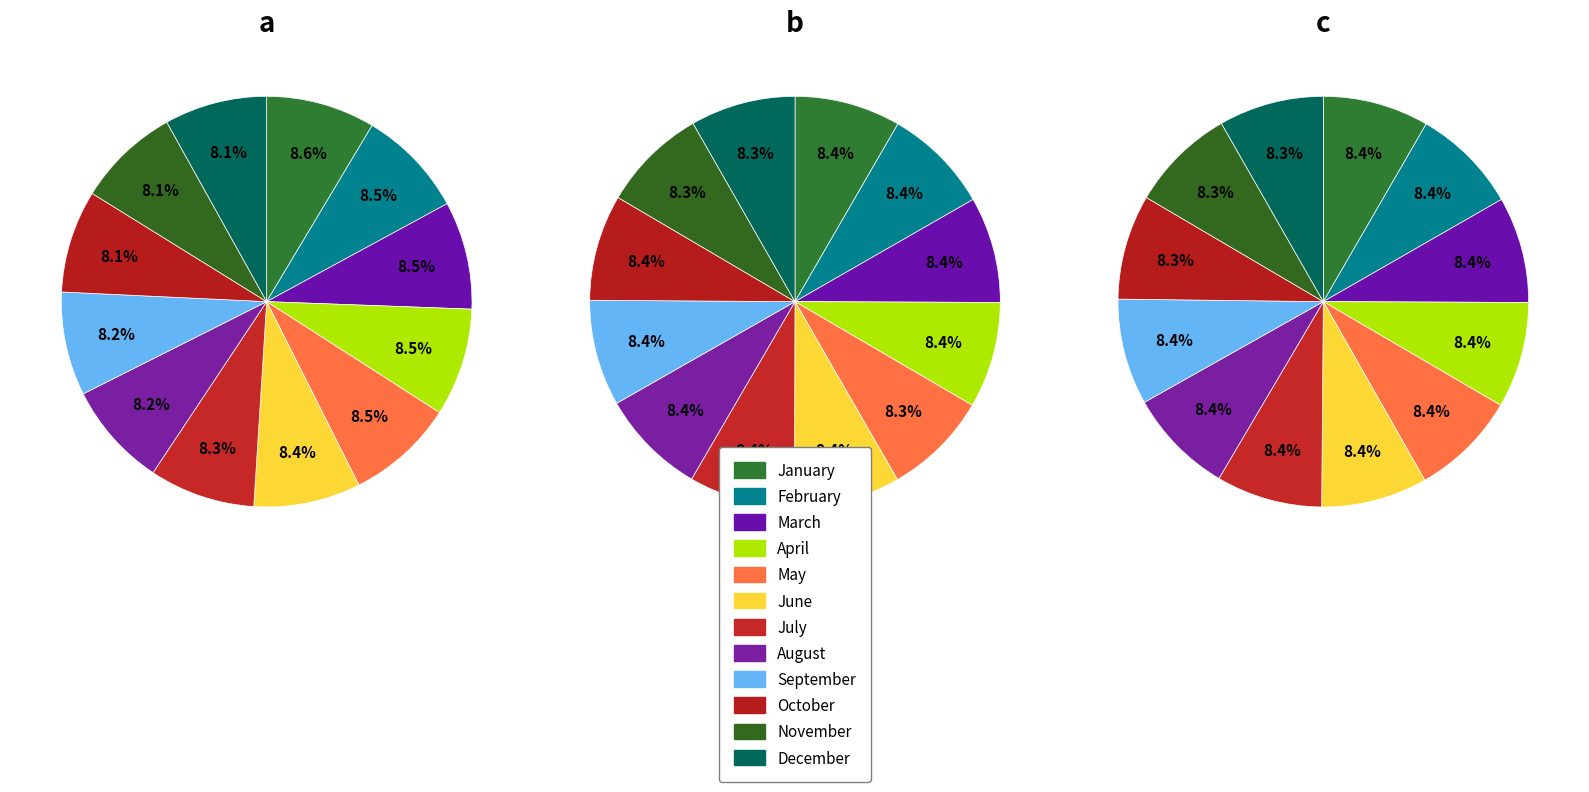

To the nearest percent, what is the combined percentage of December and March?

17%